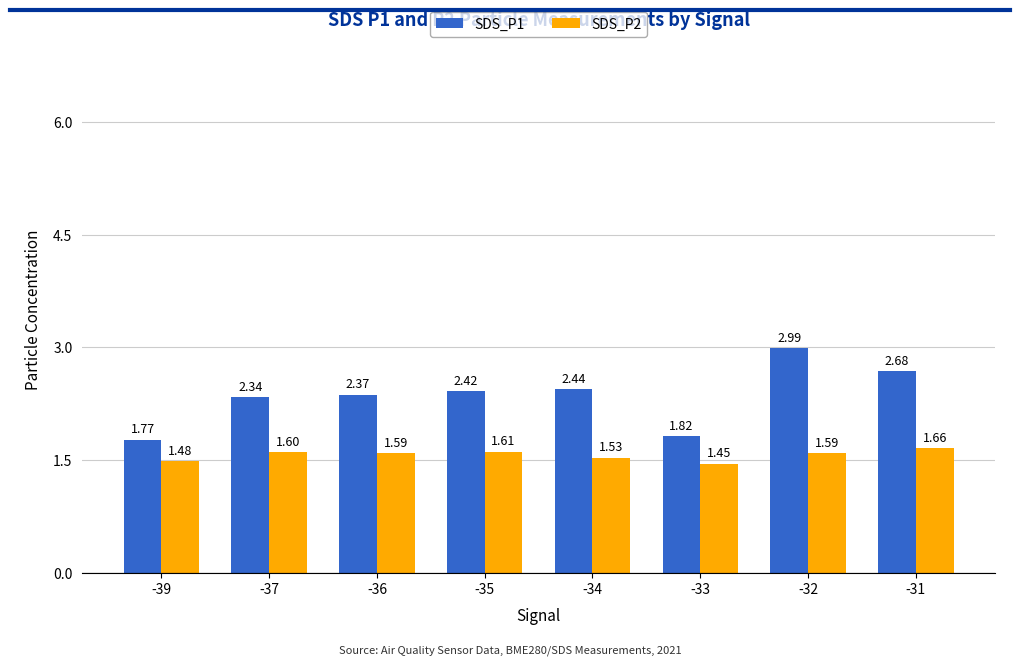

What are all the series names shown in the legend?

SDS_P1, SDS_P2